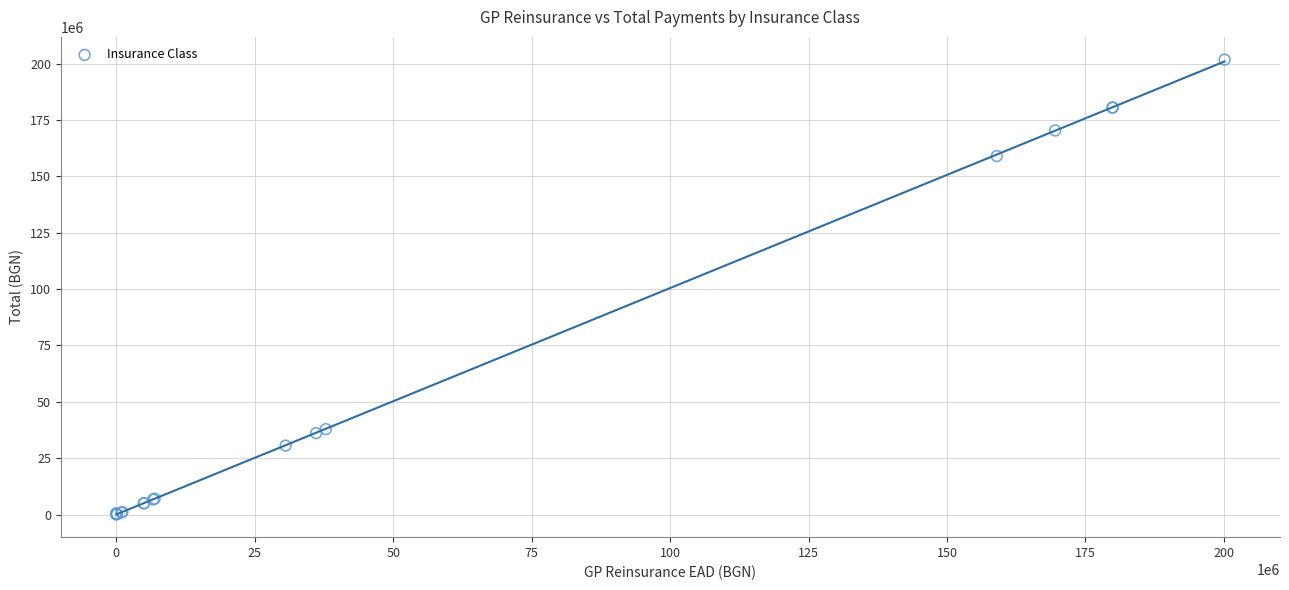

What Y value in the scatter plot is closest to 100983932?

159047947.2